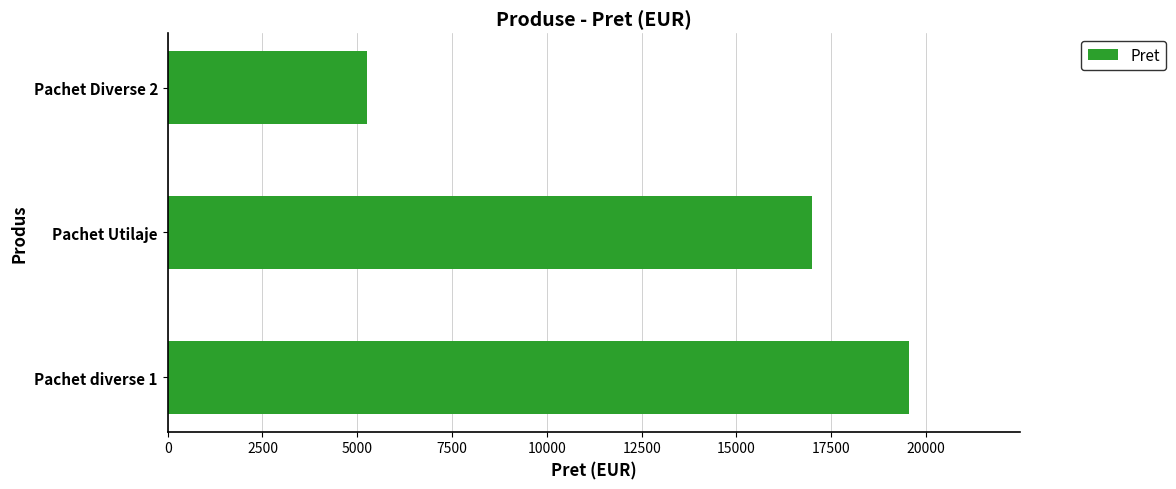

Rank the categories by value from lowest to highest.

Pachet Diverse 2, Pachet Utilaje, Pachet diverse 1